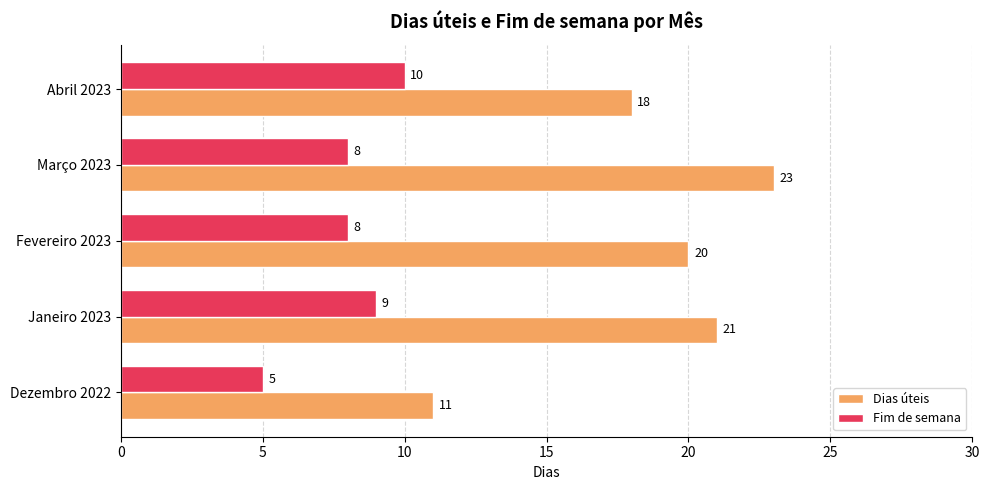

Which category has the highest value across all series?

Março 2023